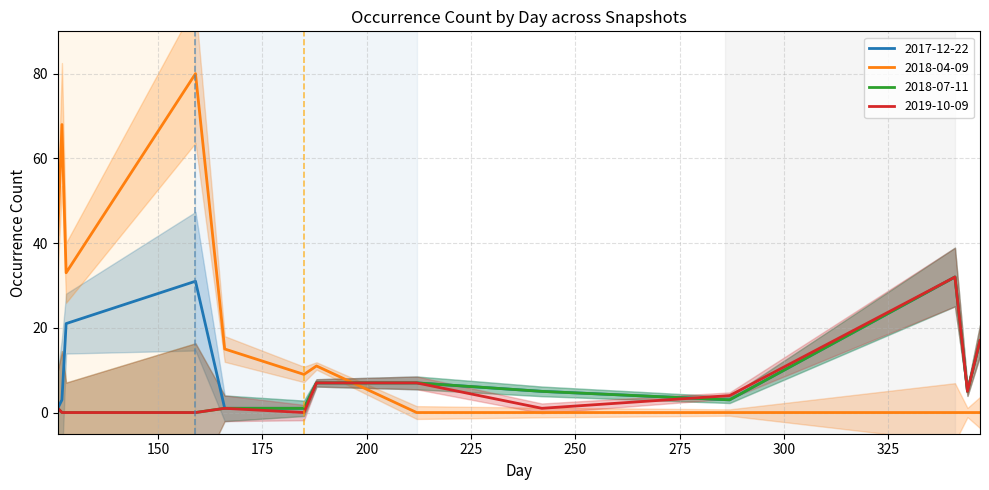

What is the lowest value of the 2017-12-22 series?

1